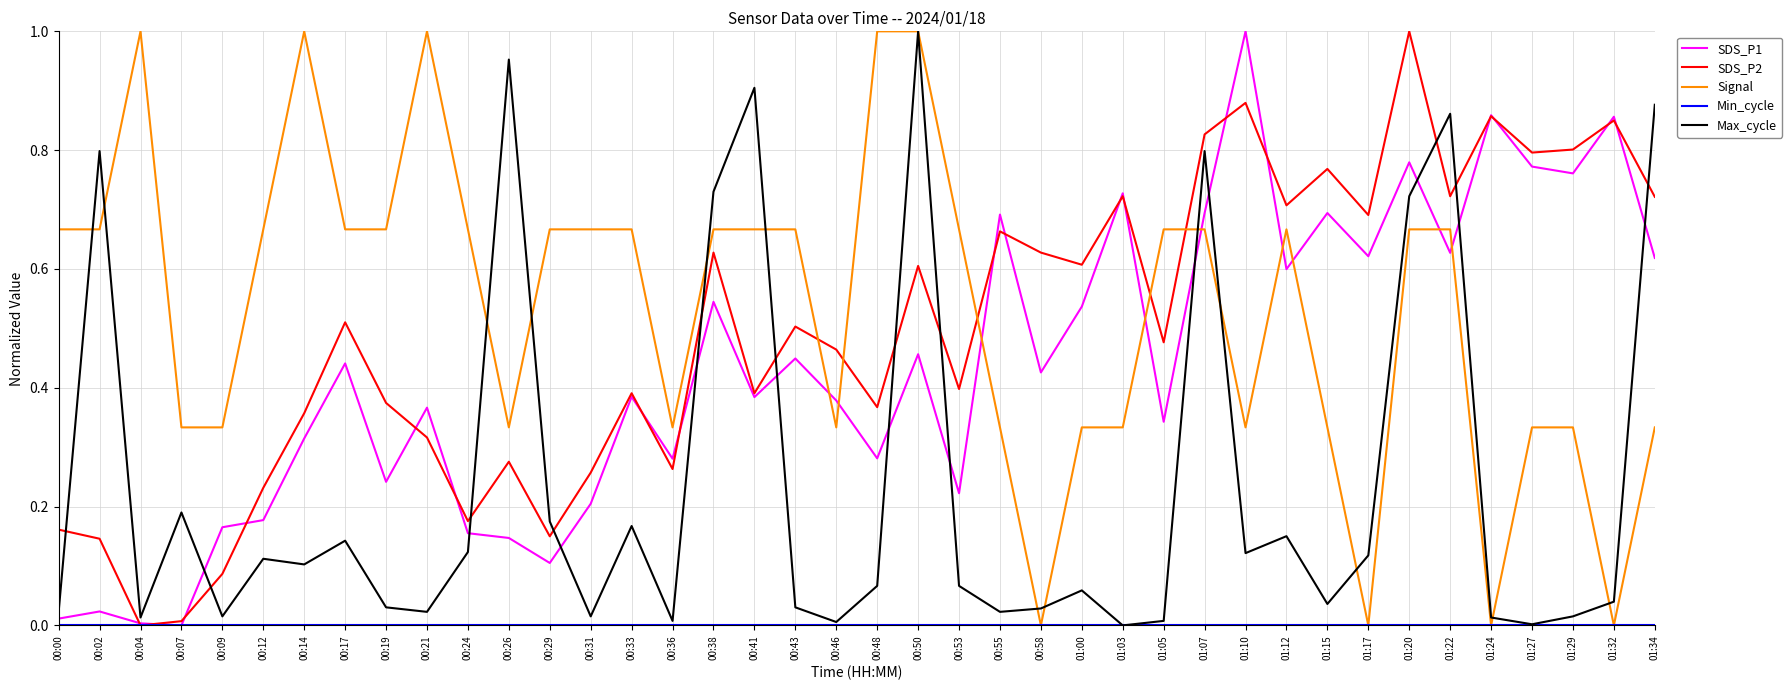

What is the total value across all series at 01:07?

3.0